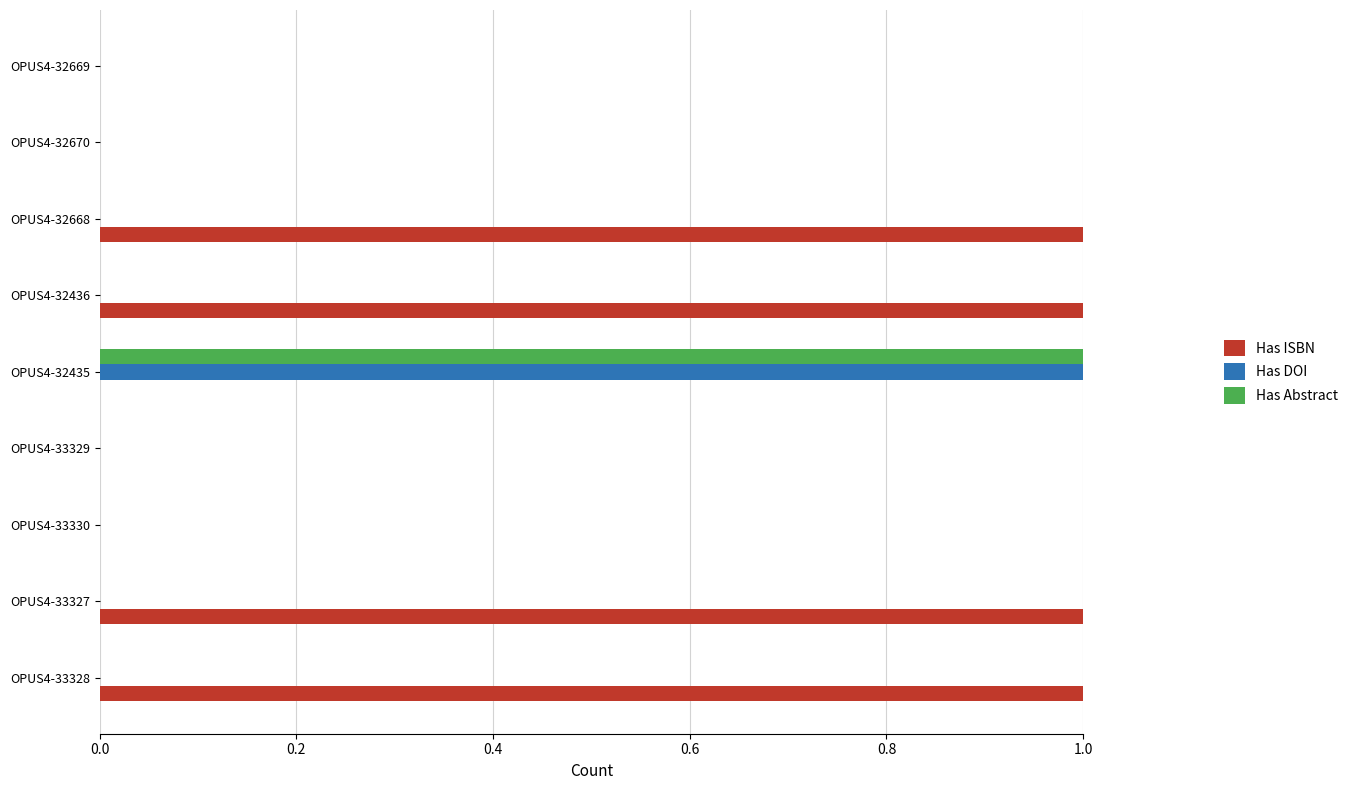

Between OPUS4-33327 and OPUS4-32669, which series saw the biggest shift?

Has ISBN